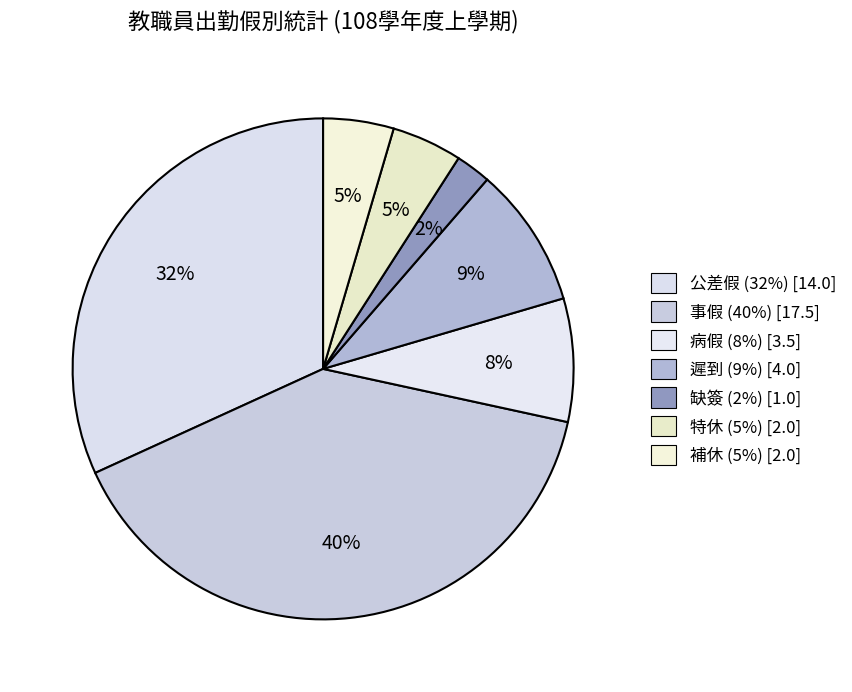

Count the number of slices in the pie.

7